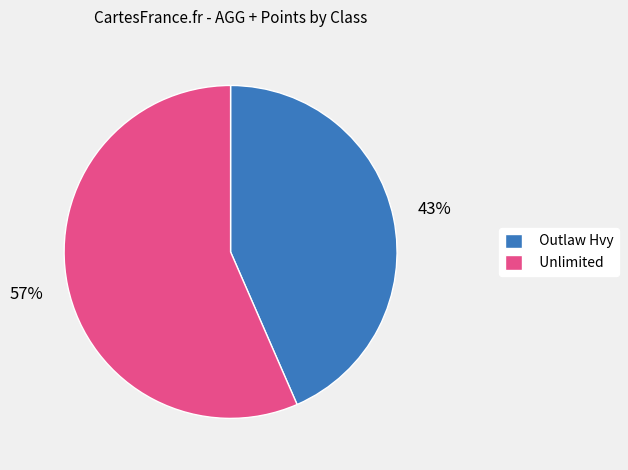

Combined, do Unlimited and Outlaw Hvy account for over 50%?

Yes